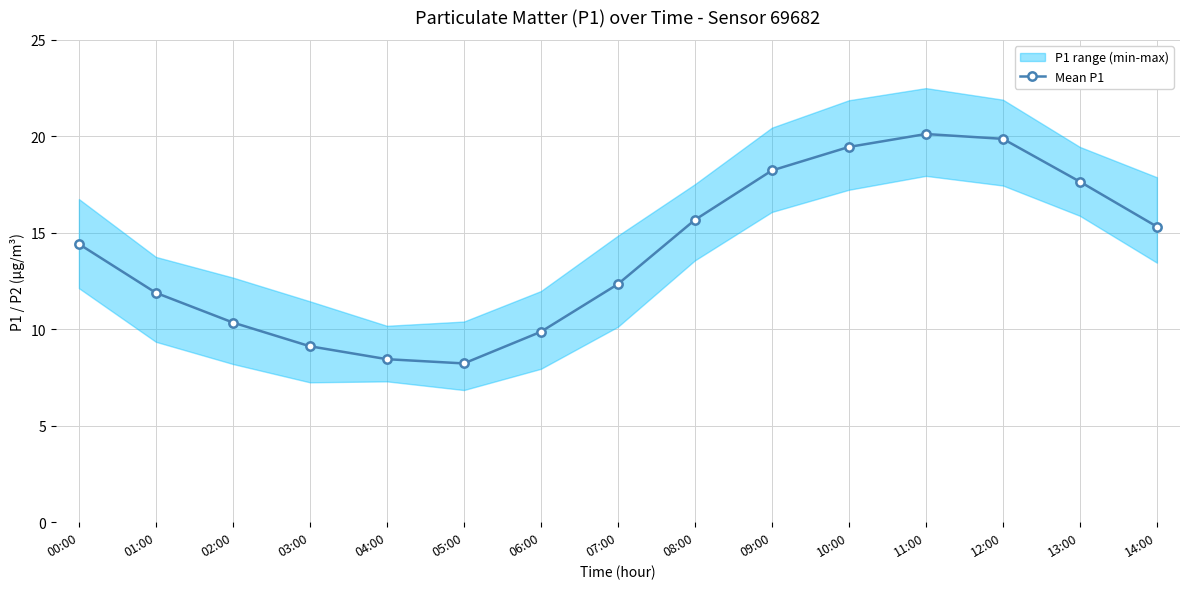

Read the value at 03:00.

9.1